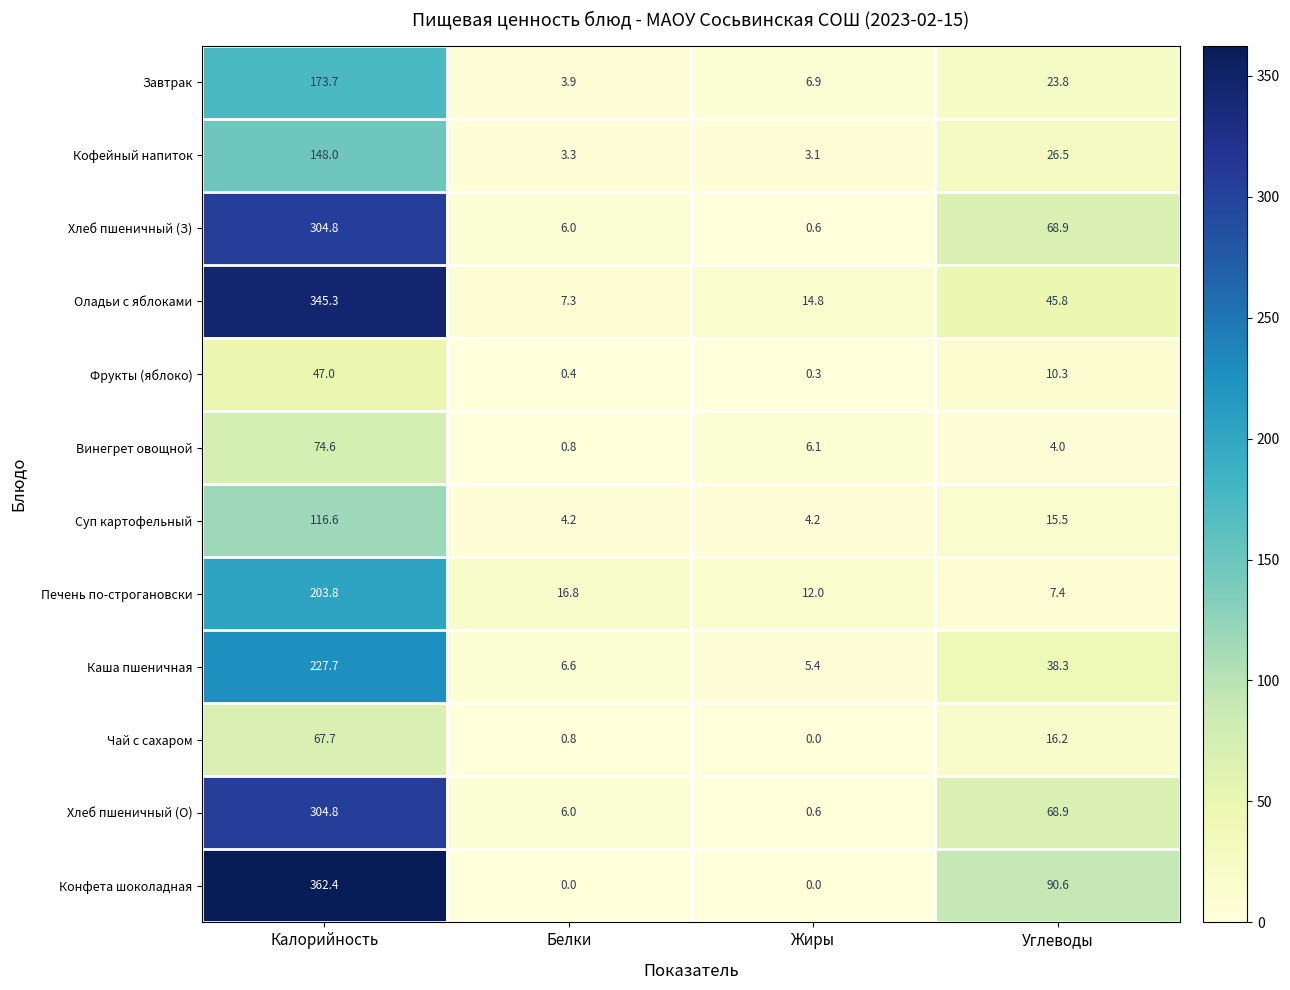

List the labels in order of Печень по-строгановски value, smallest first.

Углеводы, Жиры, Белки, Калорийность